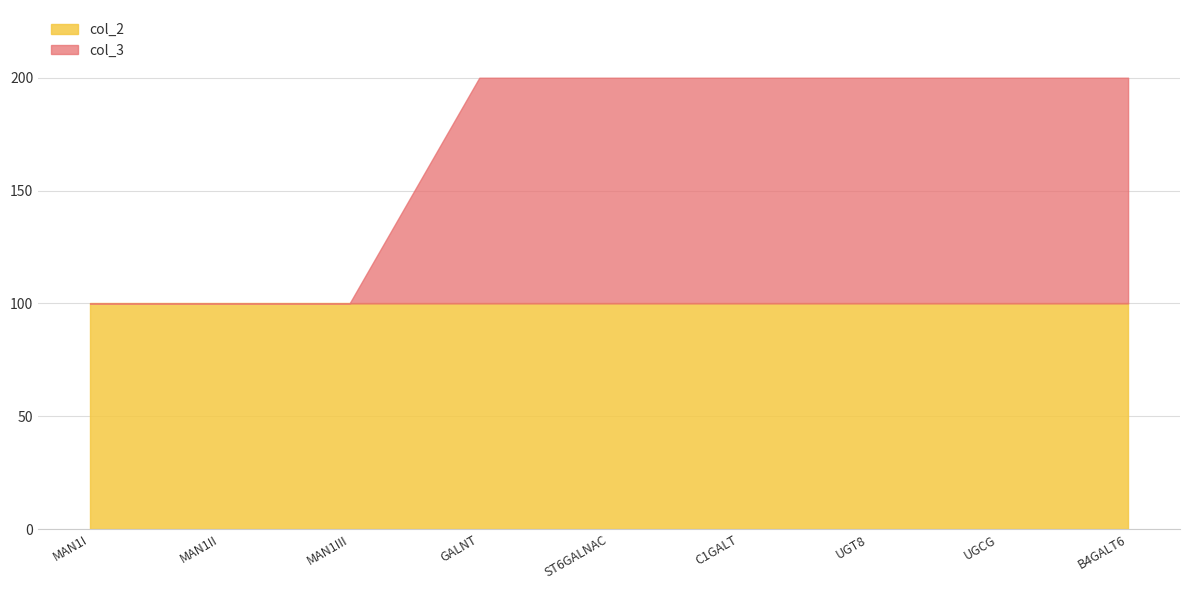

Count the col_3 values in the range 0 to 100.

9